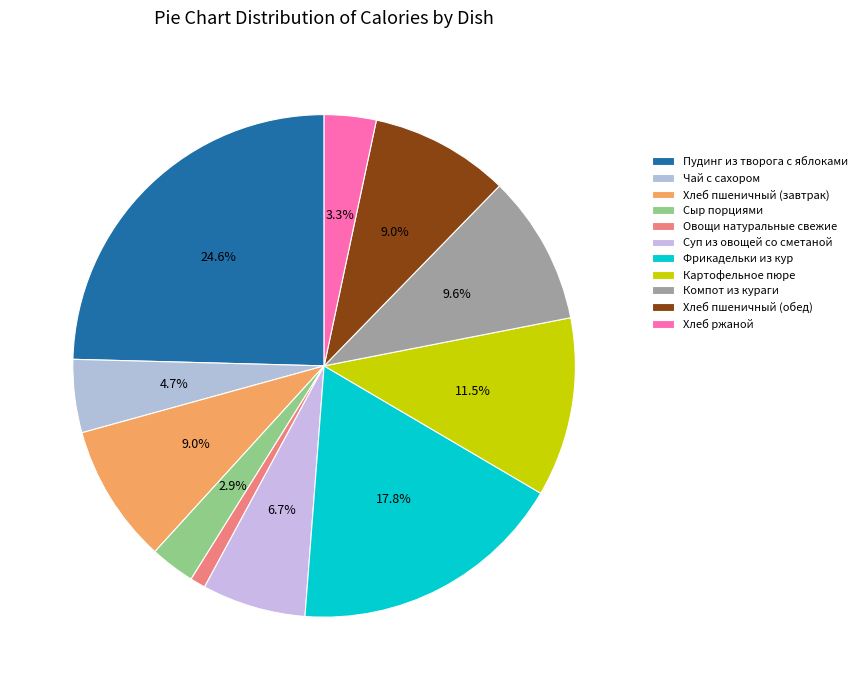

To the nearest percent, what is the difference between the Фрикадельки из кур and Картофельное пюре slice percentages?

6%